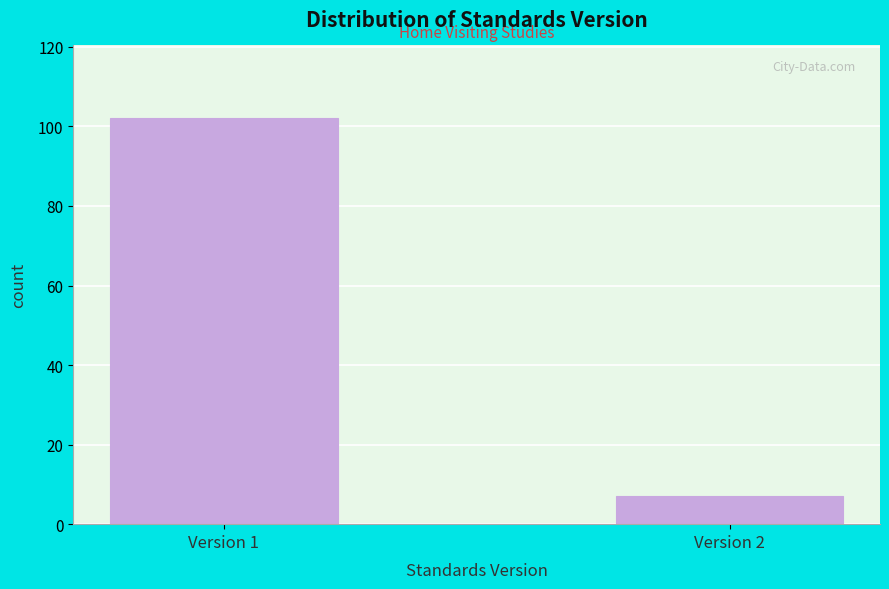

Reading left to right, what are all the values shown in this chart?

102	7